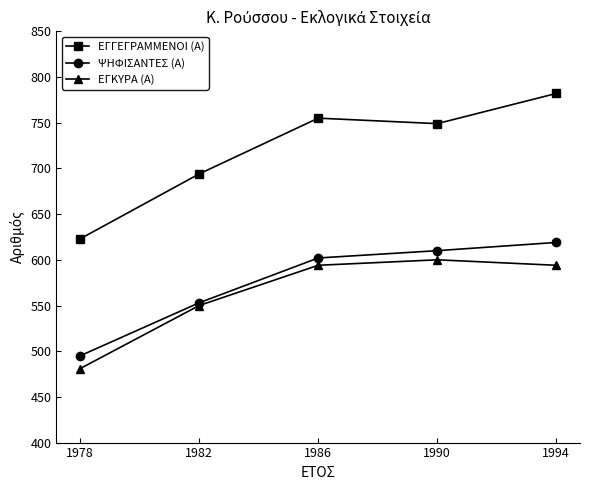

Reading left to right, what are all the values shown in this chart?

ΕΓΓΕΓΡΑΜΜΕΝΟΙ (Α): 1978=623	1982=694	1986=755	1990=749	1994=782
ΨΗΦΙΣΑΝΤΕΣ (Α): 1978=495	1982=553	1986=602	1990=610	1994=619
ΕΓΚΥΡΑ (Α): 1978=481	1982=550	1986=594	1990=600	1994=594